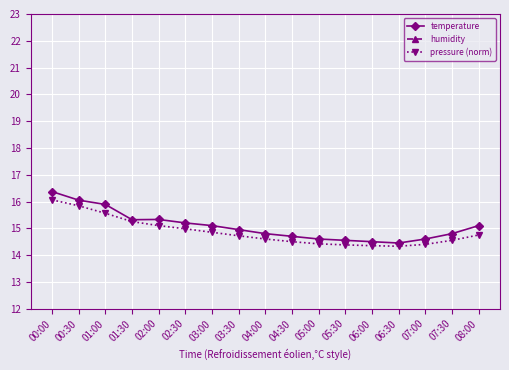

Rank the series at 01:00 from highest to lowest value.

humidity, temperature, pressure (norm)